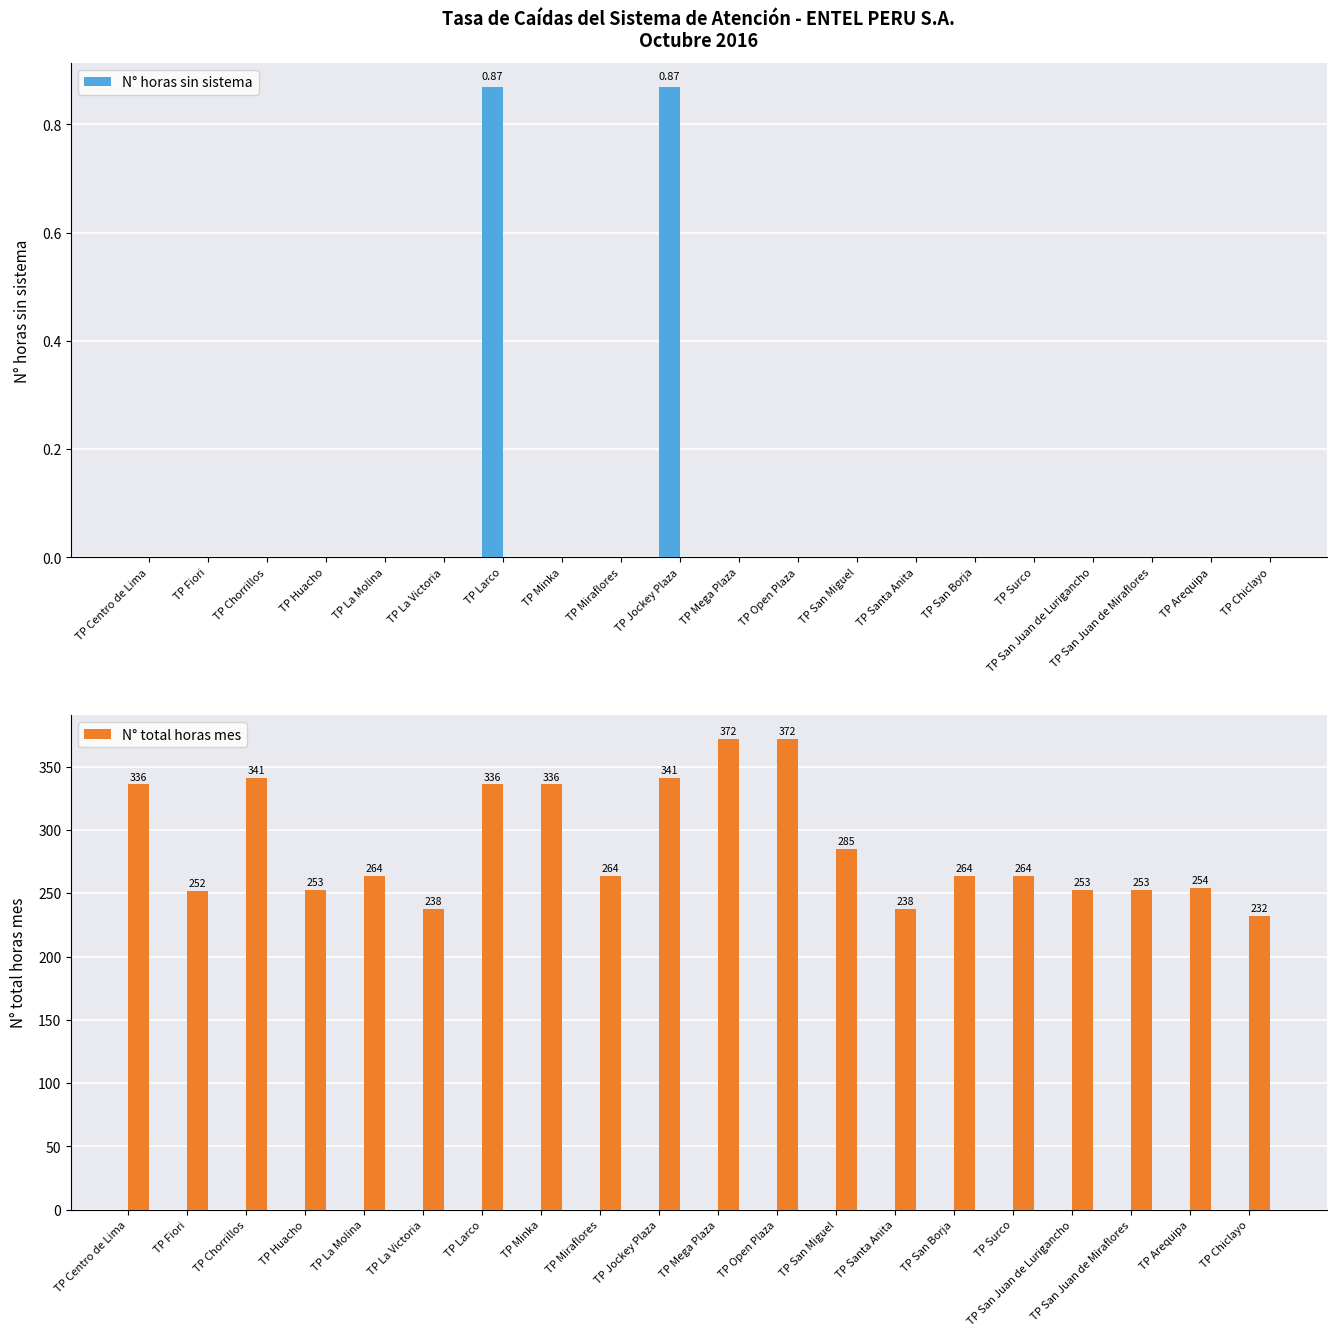

At how many categories does at least one series exceed 6?

20